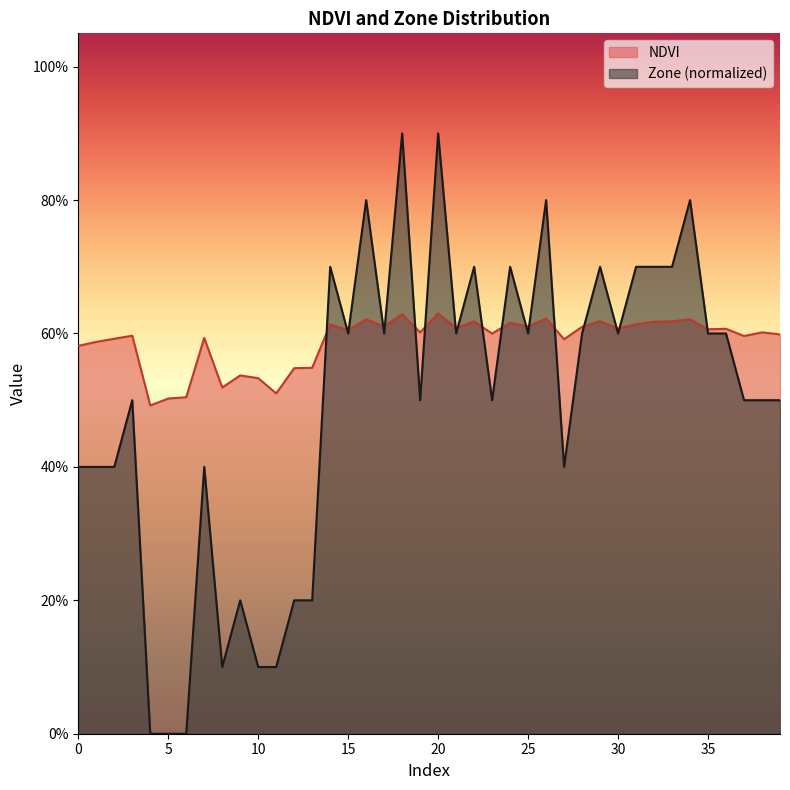

Which series has the widest spread of values?

Zone (normalized)